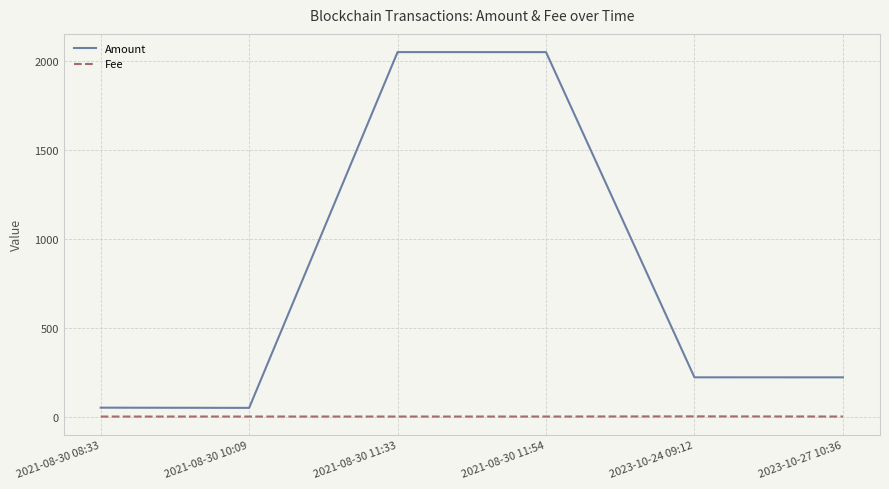

What is the difference between the maximum and minimum values in the Amount series?

2002.2